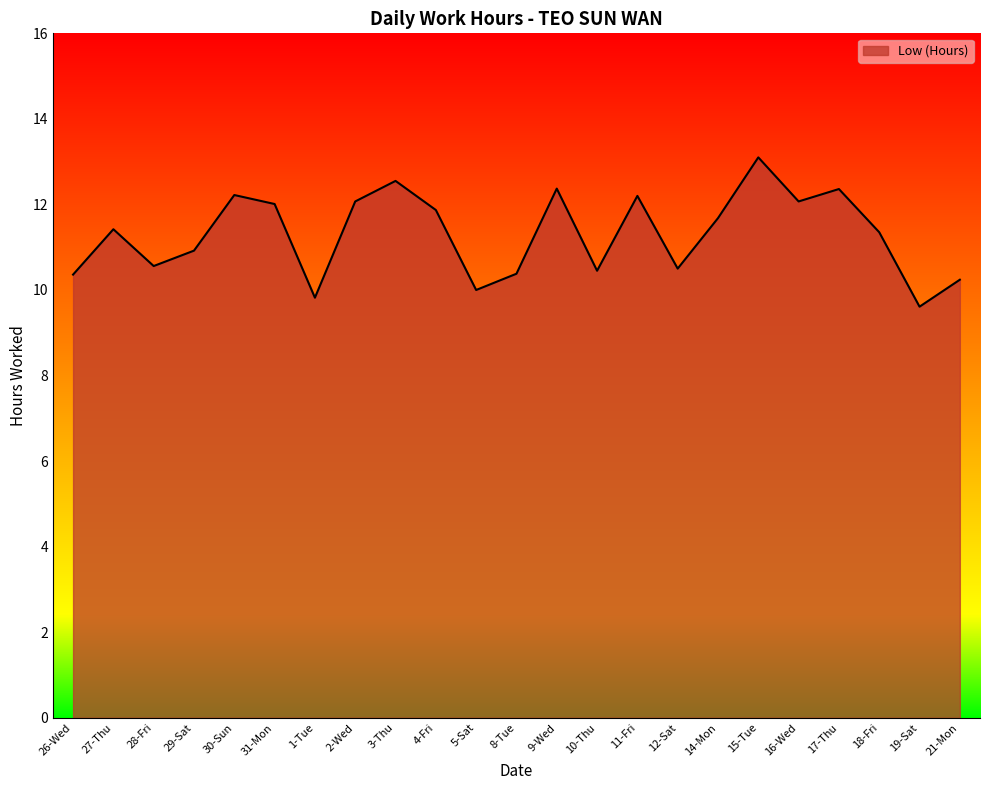

What is the minimum value shown in the chart?

9.6